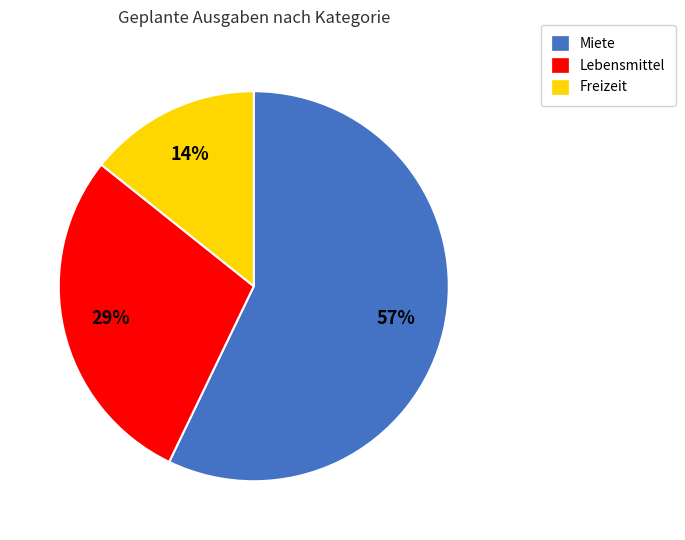

Which slice is the smallest?

Freizeit